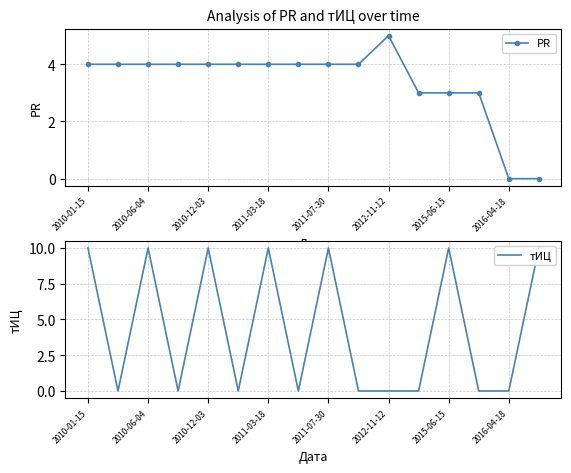

Reading left to right, list all the values displayed in this chart.

PR: 4	4	4	4	4	4	4	4	4	4	5	3	3	3	0	0
тИЦ: 10	0	10	0	10	0	10	0	10	0	0	0	10	0	0	10